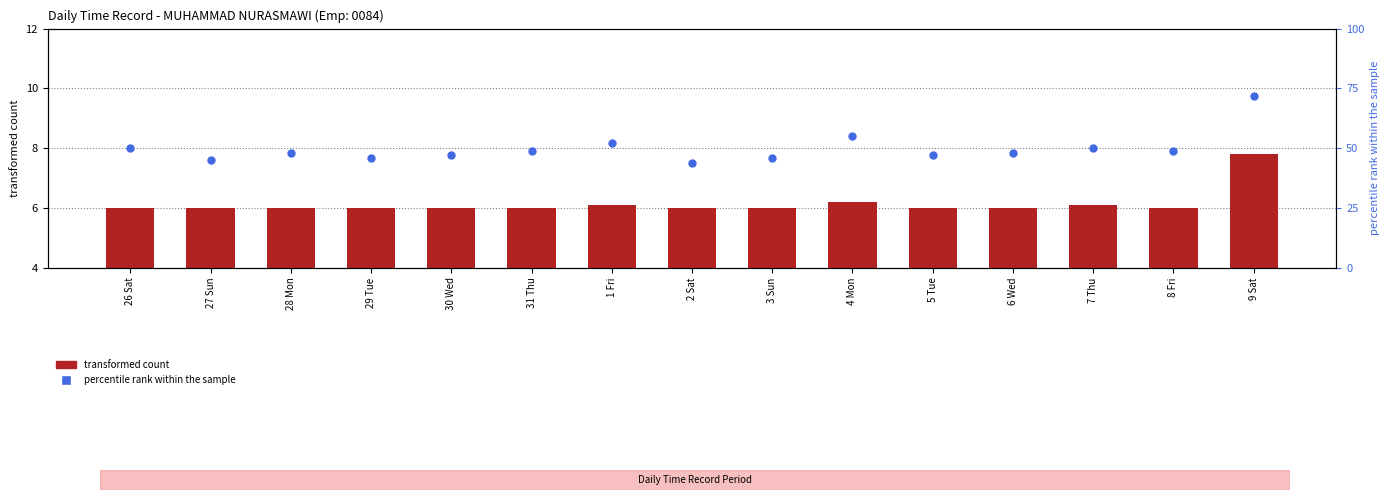

Which series has the largest Y range (max minus min)?

percentile rank within the sample